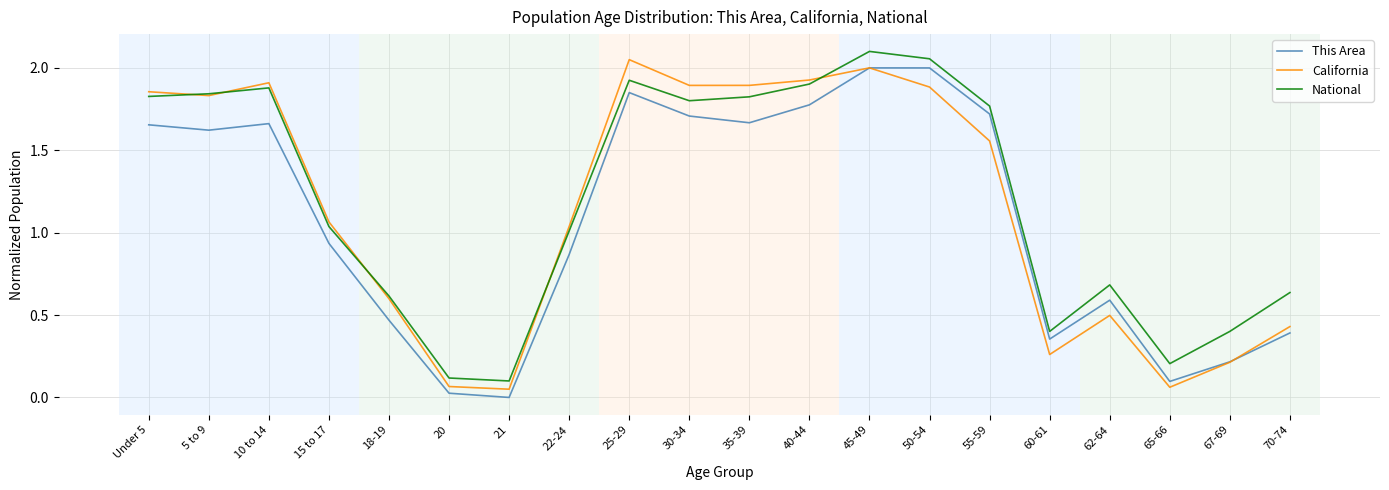

How many categories are shown in the chart?

20